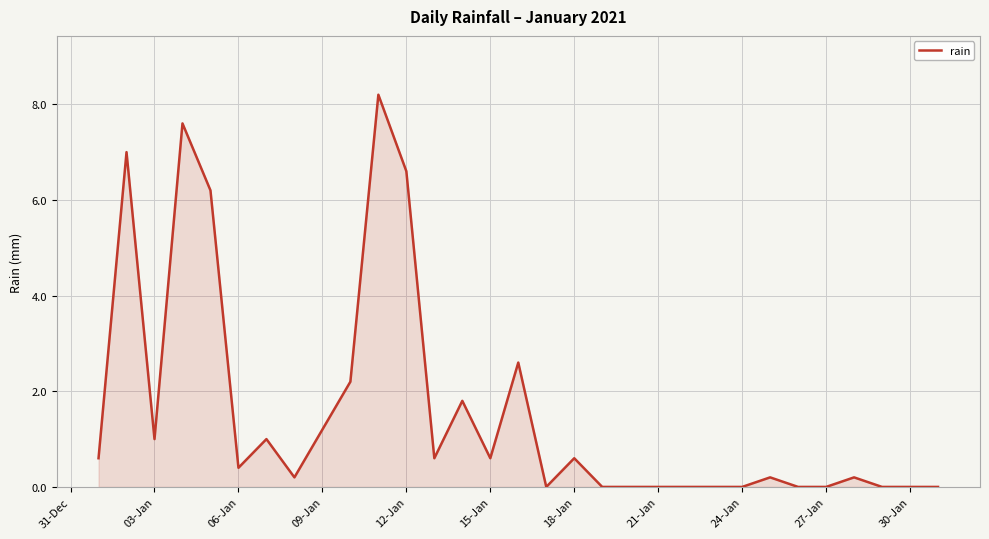

What is the maximum value shown in the chart?

8.2